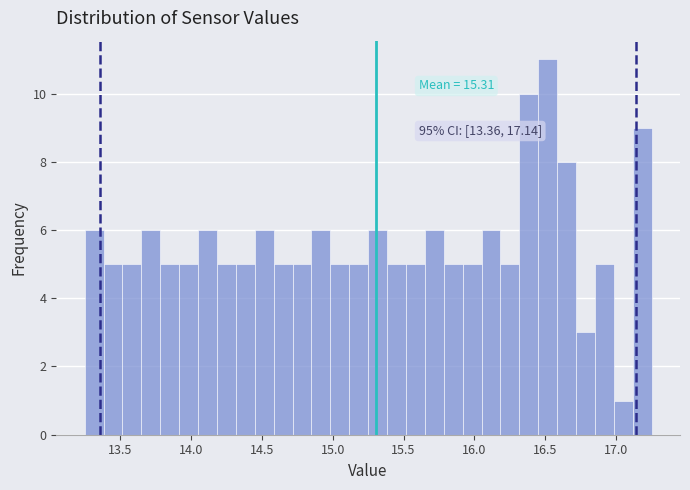

Around what value on the x-axis is the tallest bar? Give the approximate position of its centre, as read against the axis.

16.50